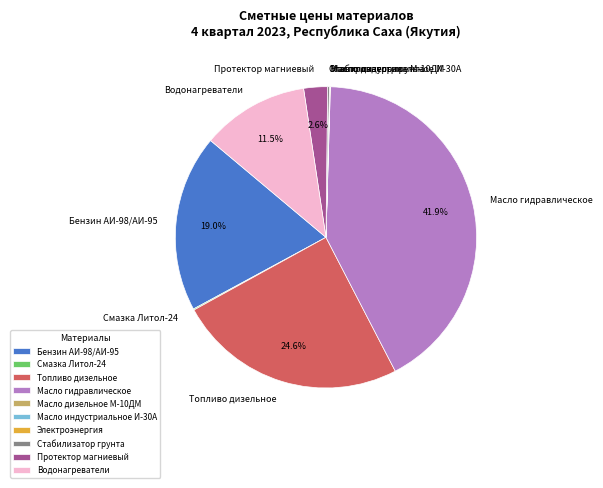

Which has a higher value, Топливо дизельное or Протектор магниевый?

Топливо дизельное